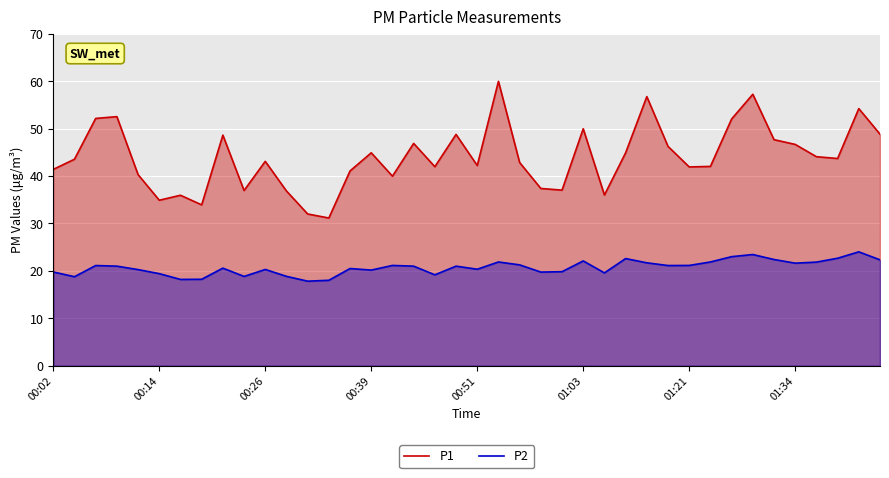

How many values in the P1 series exceed 43?

21